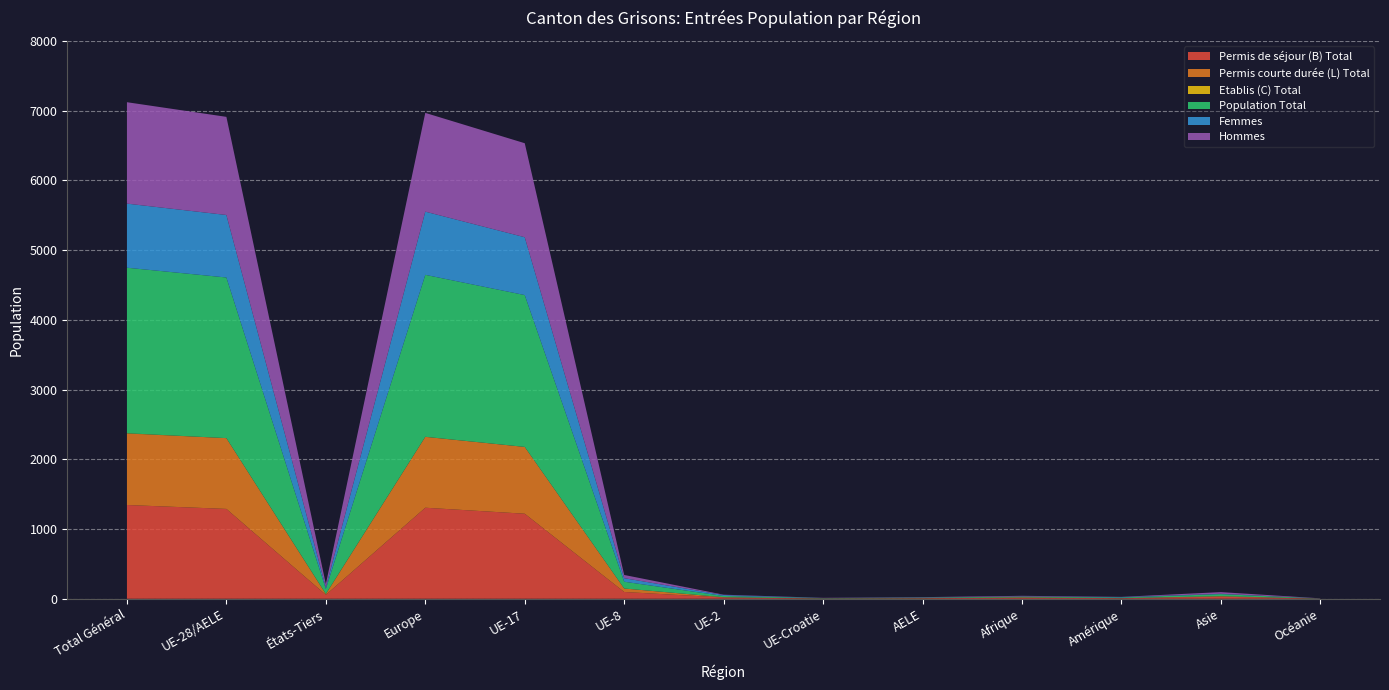

Reading left to right, what are all the values shown in this chart?

Permis de séjour (B) Total: 1344	1288	56	1305	1219	97	18	4	7	17	8	29	2
Permis courte durée (L) Total: 1025	1015	10	1016	958	50	4	1	2	0	1	8	0
Etablis (C) Total: 4	0	4	1	0	0	0	0	0	3	0	0	0
Population Total: 2373	2303	70	2322	2177	97	18	4	7	11	9	29	2
Femmes: 919	896	23	906	829	51	13	1	2	2	6	5	0
Hommes: 1454	1407	47	1416	1348	46	5	3	5	9	3	24	2